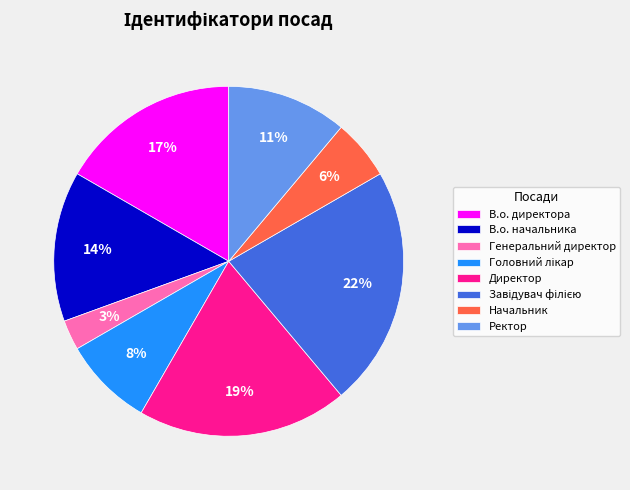

Approximately how many times larger is the value at Генеральний директор compared to В.о. начальника?

0.2